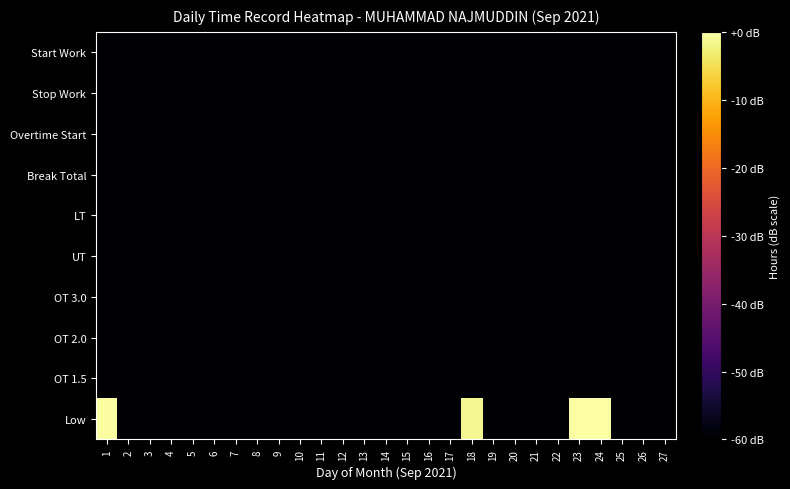

Reading left to right, what are all the values shown in this chart?

Low: 1=-0.3	2=-60.0	3=-60.0	4=-60.0	5=-60.0	6=-60.0	7=-60.0	8=-60.0	9=-60.0	10=-60.0	11=-60.0	12=-60.0	13=-60.0	14=-60.0	15=-60.0	16=-60.0	17=-60.0	18=-1.3	19=-60.0	20=-60.0	21=-60.0	22=-60.0	23=-0.2	24=-0.0	25=-60.0	26=-60.0	27=-60.0
OT 1.5: 1=-60.0	2=-60.0	3=-60.0	4=-60.0	5=-60.0	6=-60.0	7=-60.0	8=-60.0	9=-60.0	10=-60.0	11=-60.0	12=-60.0	13=-60.0	14=-60.0	15=-60.0	16=-60.0	17=-60.0	18=-60.0	19=-60.0	20=-60.0	21=-60.0	22=-60.0	23=-60.0	24=-60.0	25=-60.0	26=-60.0	27=-60.0
OT 2.0: 1=-60.0	2=-60.0	3=-60.0	4=-60.0	5=-60.0	6=-60.0	7=-60.0	8=-60.0	9=-60.0	10=-60.0	11=-60.0	12=-60.0	13=-60.0	14=-60.0	15=-60.0	16=-60.0	17=-60.0	18=-60.0	19=-60.0	20=-60.0	21=-60.0	22=-60.0	23=-60.0	24=-60.0	25=-60.0	26=-60.0	27=-60.0
OT 3.0: 1=-60.0	2=-60.0	3=-60.0	4=-60.0	5=-60.0	6=-60.0	7=-60.0	8=-60.0	9=-60.0	10=-60.0	11=-60.0	12=-60.0	13=-60.0	14=-60.0	15=-60.0	16=-60.0	17=-60.0	18=-60.0	19=-60.0	20=-60.0	21=-60.0	22=-60.0	23=-60.0	24=-60.0	25=-60.0	26=-60.0	27=-60.0
UT: 1=-60.0	2=-60.0	3=-60.0	4=-60.0	5=-60.0	6=-60.0	7=-60.0	8=-60.0	9=-60.0	10=-60.0	11=-60.0	12=-60.0	13=-60.0	14=-60.0	15=-60.0	16=-60.0	17=-60.0	18=-60.0	19=-60.0	20=-60.0	21=-60.0	22=-60.0	23=-60.0	24=-60.0	25=-60.0	26=-60.0	27=-60.0
LT: 1=-60.0	2=-60.0	3=-60.0	4=-60.0	5=-60.0	6=-60.0	7=-60.0	8=-60.0	9=-60.0	10=-60.0	11=-60.0	12=-60.0	13=-60.0	14=-60.0	15=-60.0	16=-60.0	17=-60.0	18=-60.0	19=-60.0	20=-60.0	21=-60.0	22=-60.0	23=-60.0	24=-60.0	25=-60.0	26=-60.0	27=-60.0
Break Total: 1=-60.0	2=-60.0	3=-60.0	4=-60.0	5=-60.0	6=-60.0	7=-60.0	8=-60.0	9=-60.0	10=-60.0	11=-60.0	12=-60.0	13=-60.0	14=-60.0	15=-60.0	16=-60.0	17=-60.0	18=-60.0	19=-60.0	20=-60.0	21=-60.0	22=-60.0	23=-60.0	24=-60.0	25=-60.0	26=-60.0	27=-60.0
Overtime Start: 1=-60.0	2=-60.0	3=-60.0	4=-60.0	5=-60.0	6=-60.0	7=-60.0	8=-60.0	9=-60.0	10=-60.0	11=-60.0	12=-60.0	13=-60.0	14=-60.0	15=-60.0	16=-60.0	17=-60.0	18=-60.0	19=-60.0	20=-60.0	21=-60.0	22=-60.0	23=-60.0	24=-60.0	25=-60.0	26=-60.0	27=-60.0
Stop Work: 1=-60.0	2=-60.0	3=-60.0	4=-60.0	5=-60.0	6=-60.0	7=-60.0	8=-60.0	9=-60.0	10=-60.0	11=-60.0	12=-60.0	13=-60.0	14=-60.0	15=-60.0	16=-60.0	17=-60.0	18=-60.0	19=-60.0	20=-60.0	21=-60.0	22=-60.0	23=-60.0	24=-60.0	25=-60.0	26=-60.0	27=-60.0
Start Work: 1=-60.0	2=-60.0	3=-60.0	4=-60.0	5=-60.0	6=-60.0	7=-60.0	8=-60.0	9=-60.0	10=-60.0	11=-60.0	12=-60.0	13=-60.0	14=-60.0	15=-60.0	16=-60.0	17=-60.0	18=-60.0	19=-60.0	20=-60.0	21=-60.0	22=-60.0	23=-60.0	24=-60.0	25=-60.0	26=-60.0	27=-60.0